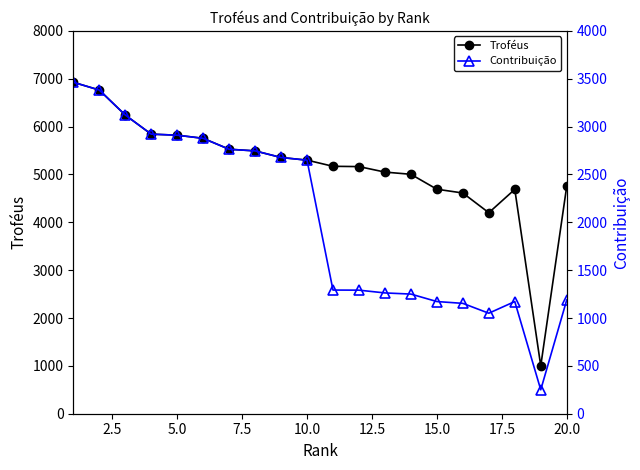

Reading left to right, transcribe all the data shown in this chart.

Troféus: 6926	6764	6242	5842	5820	5755	5527	5492	5354	5299	5170	5164	5049	5003	4691	4612	4200	4688	1000	4752
Contribuição: 3463	3382	3121	2921	2910	2877	2763	2746	2677	2649	1292	1291	1262	1250	1172	1153	1050	1172	250	1188